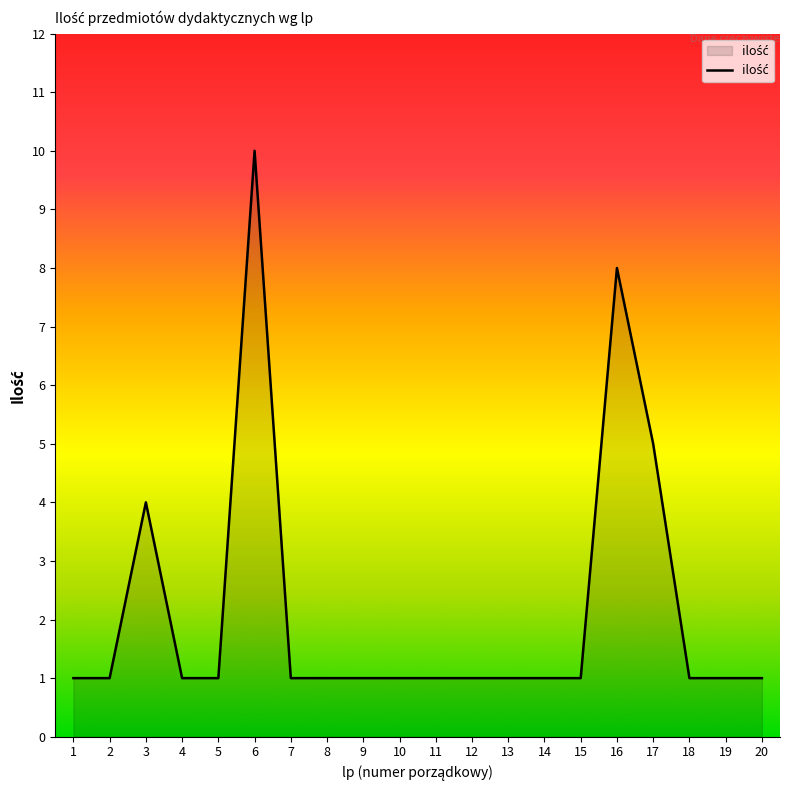

The value at 8 is 1. True or false?

True